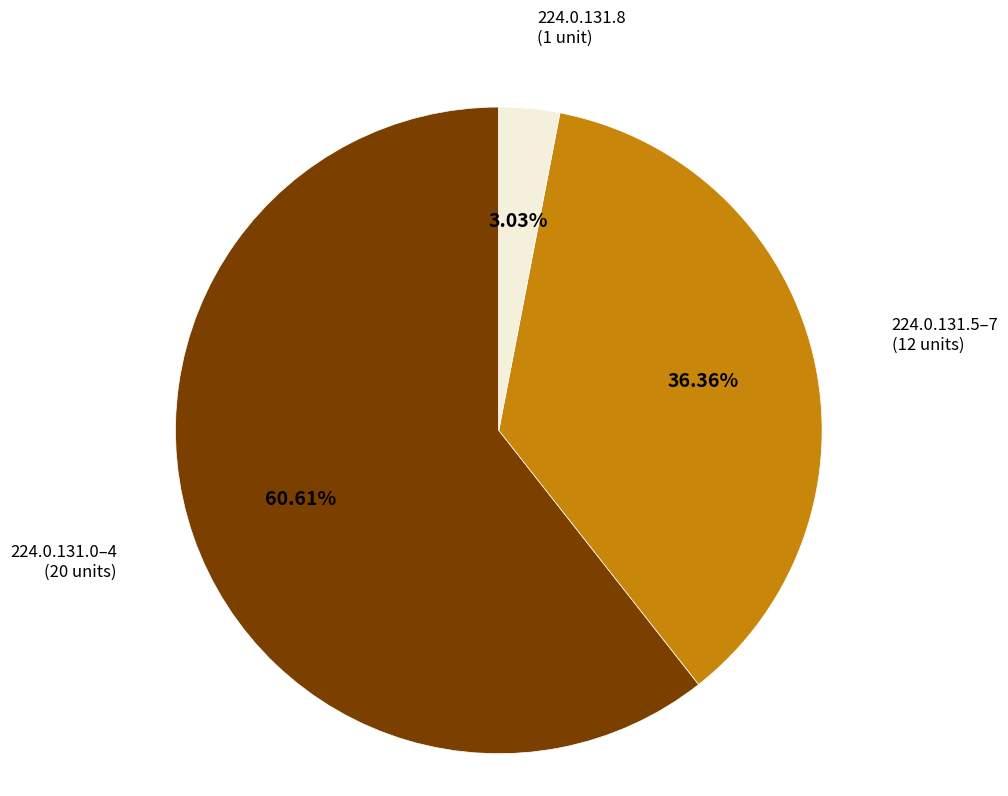

What is the ratio of the value at 224.0.131.5–7 (12 units) to the value at 224.0.131.0–4 (20 units)?

0.6